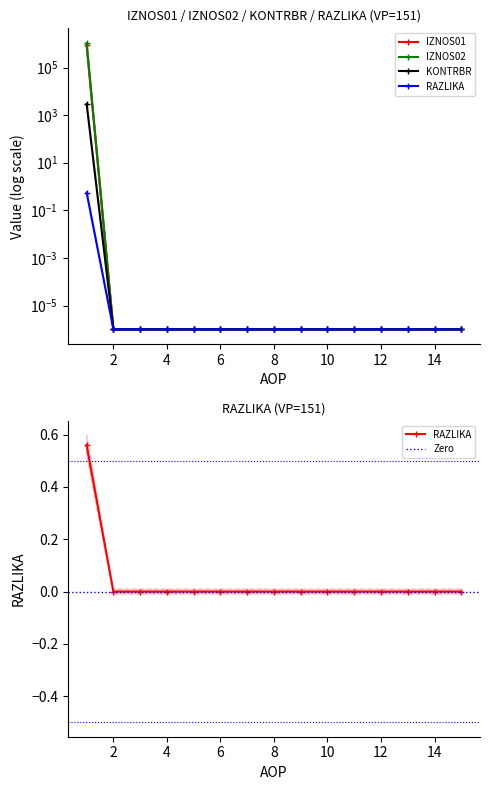

True or false: KONTRBR and RAZLIKA cross at least once.

False